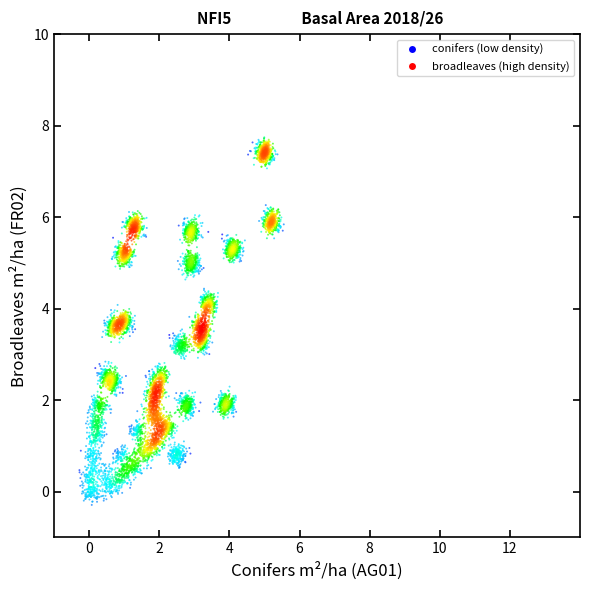

What is the range of Y values (max minus min)?

8.0